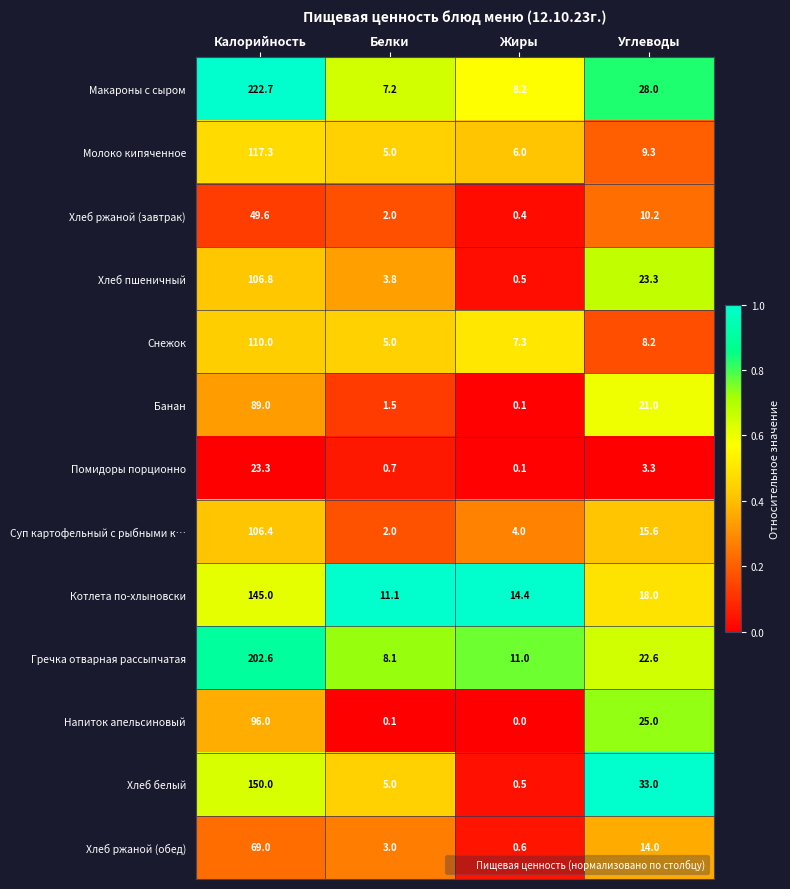

Which series has the widest spread of values?

Макароны с сыром